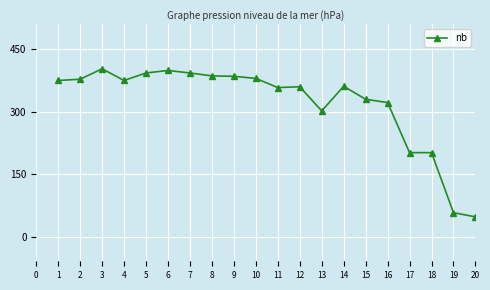

What is the value of the 14th point from the left?

361